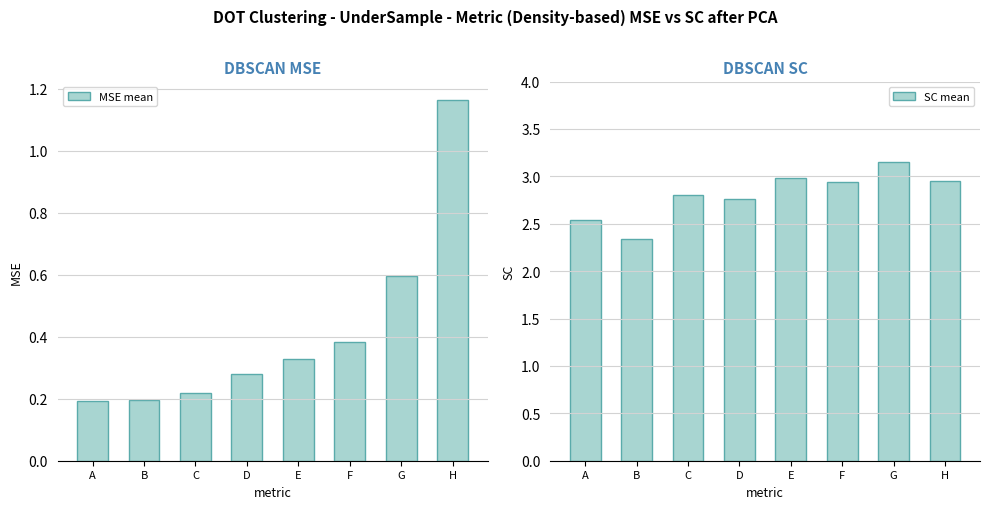

True or false: SC mean has a value of 3.0 at E.

True